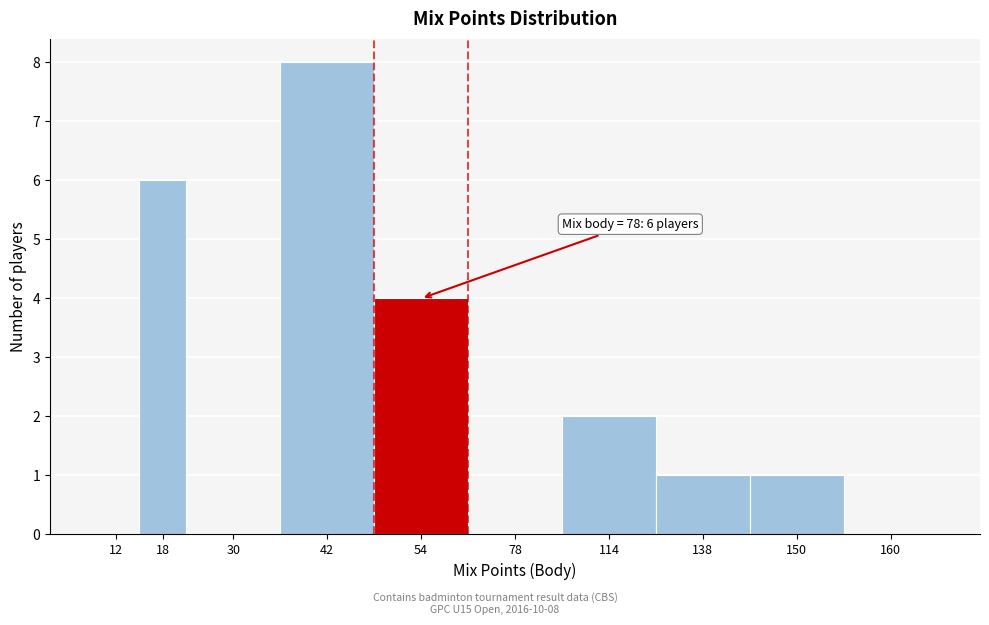

Reading right to left, what are all the values shown in this chart?

160=0	150=1	138=1	114=2	78=0	54=4	42=8	30=0	18=6	12=0